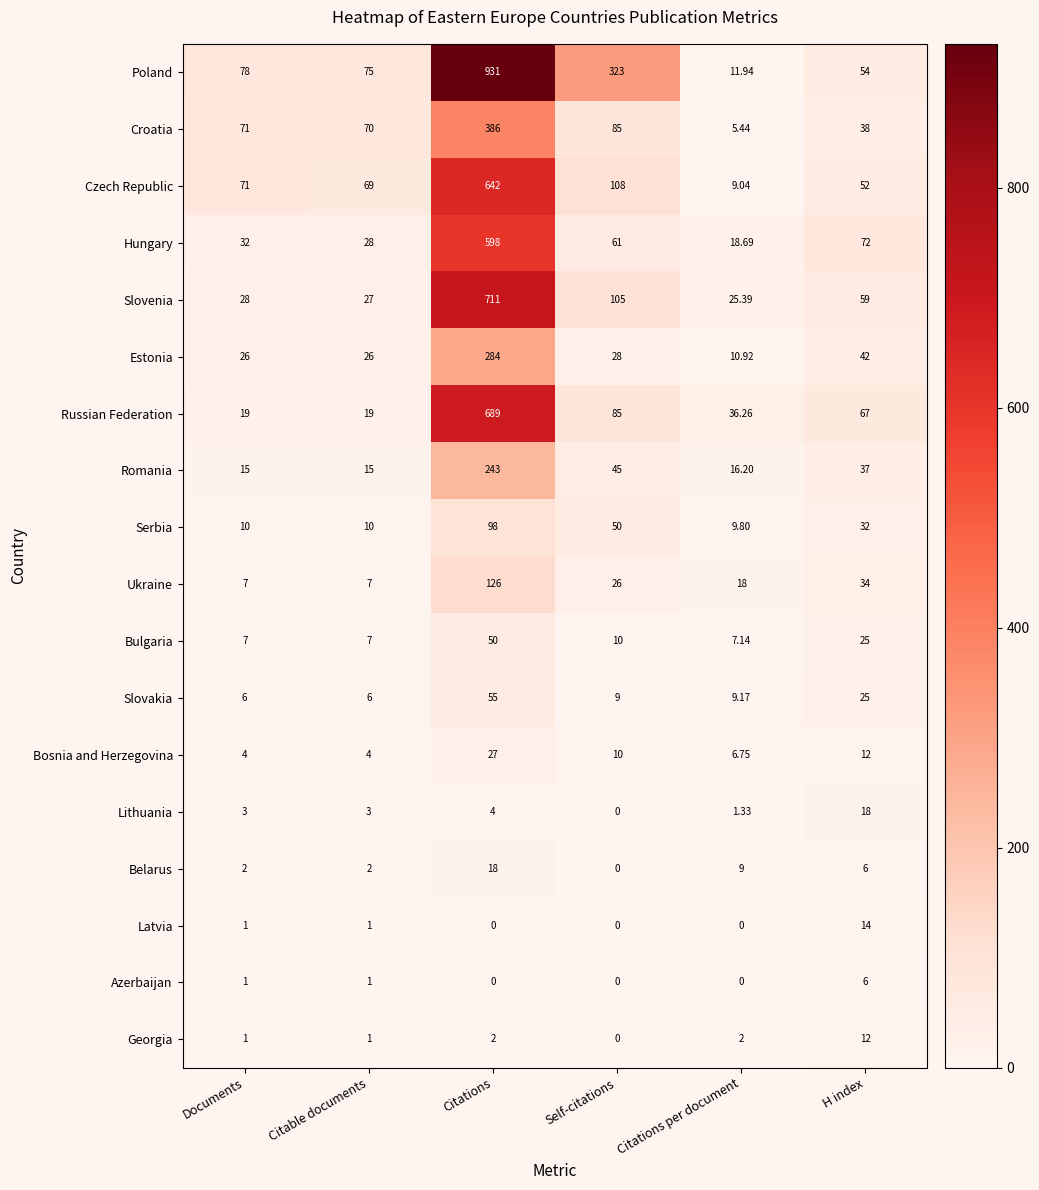

Where is Belarus nearest to the value 9?

Citations per document